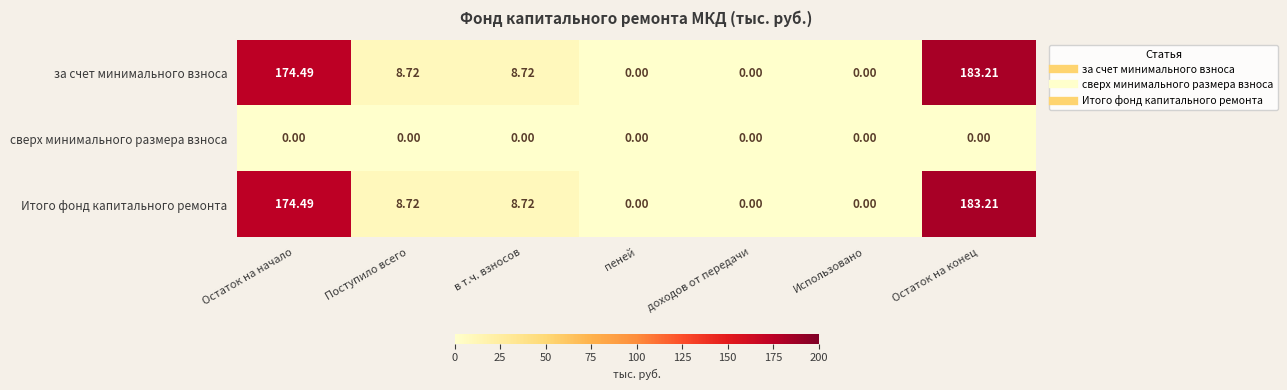

Where does the Итого фонд капитального ремонта series first go above 8?

Остаток на начало